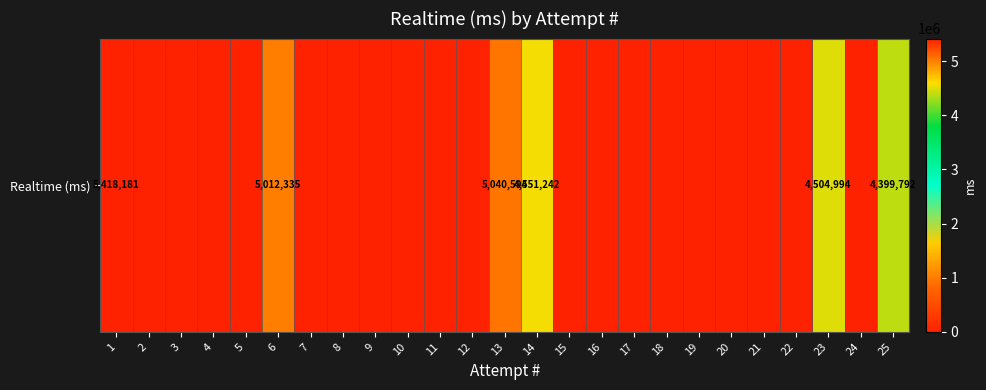

True or false: the data shows 7351301 at 14.

False